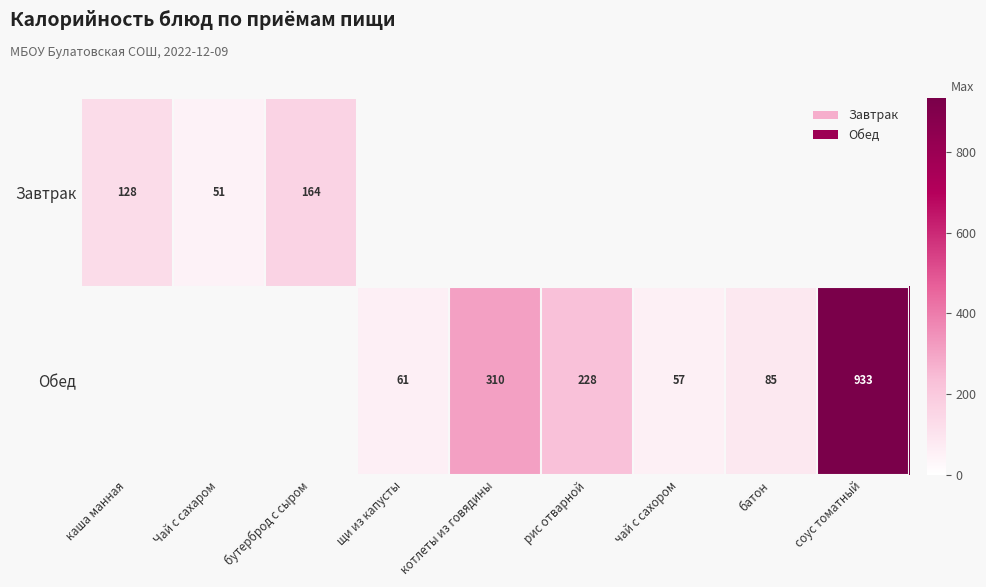

At how many categories does at least one series exceed 515?

1